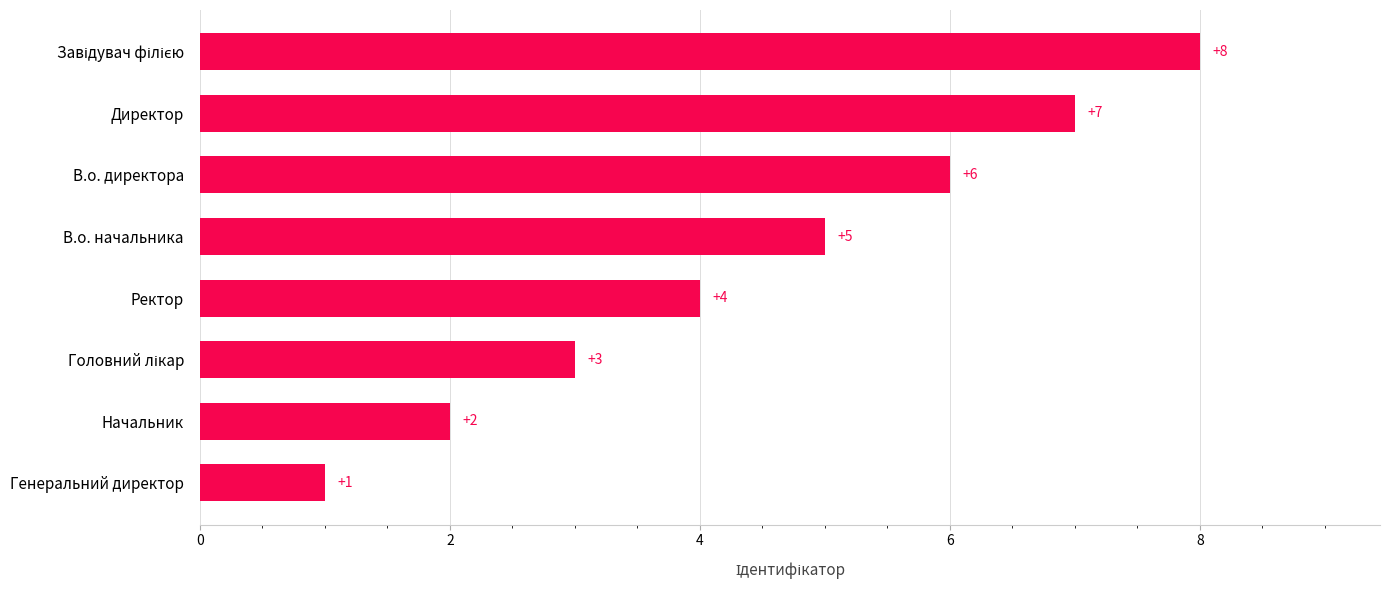

Between Ректор and Директор, which is larger?

Директор